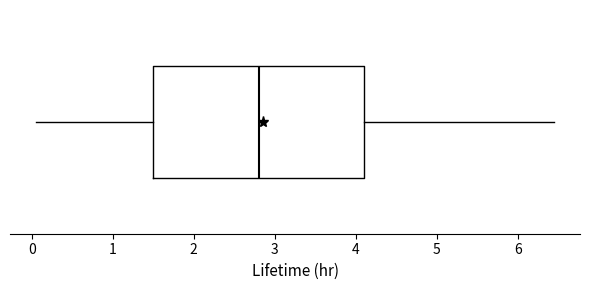

Where does the median line of the box sit on the x-axis? The values are not printed on the chart, so give them approximately, as read against the axis.

2.8